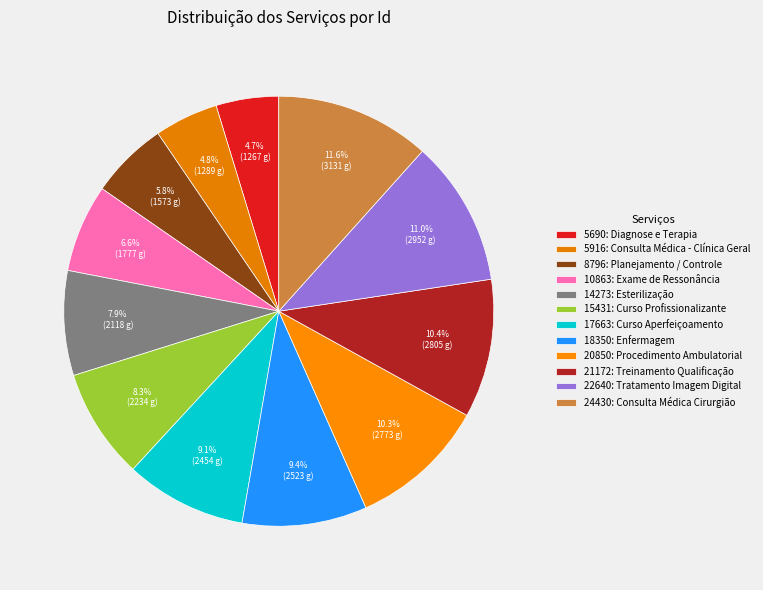

To the nearest percent, what portion does 18350: Enfermagem represent?

9%